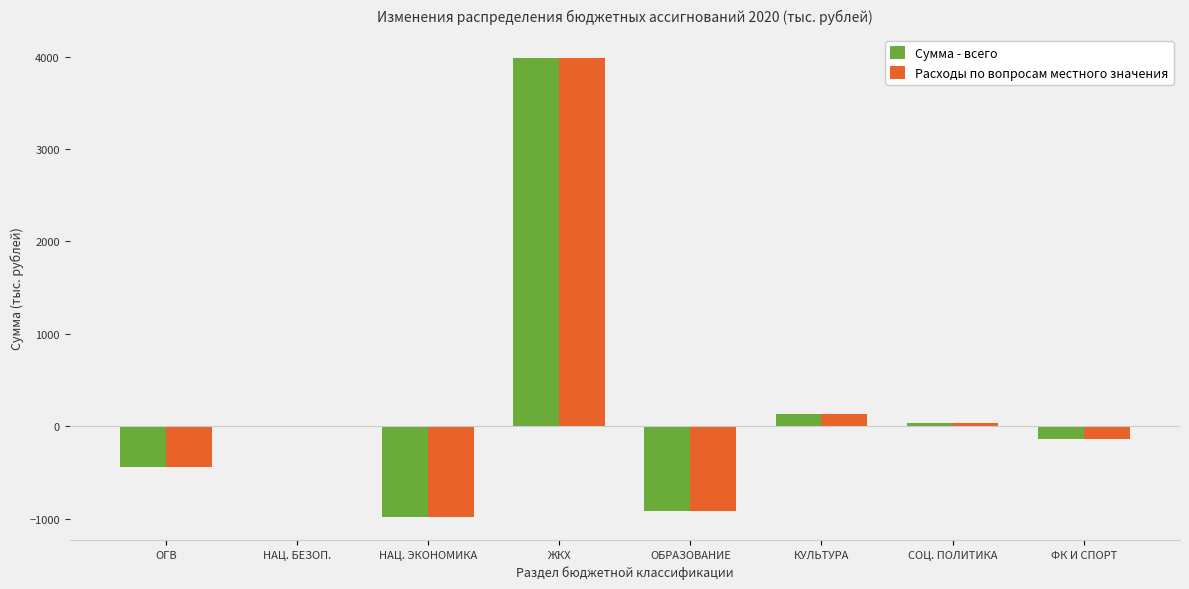

What is the greatest value displayed?

3983.7